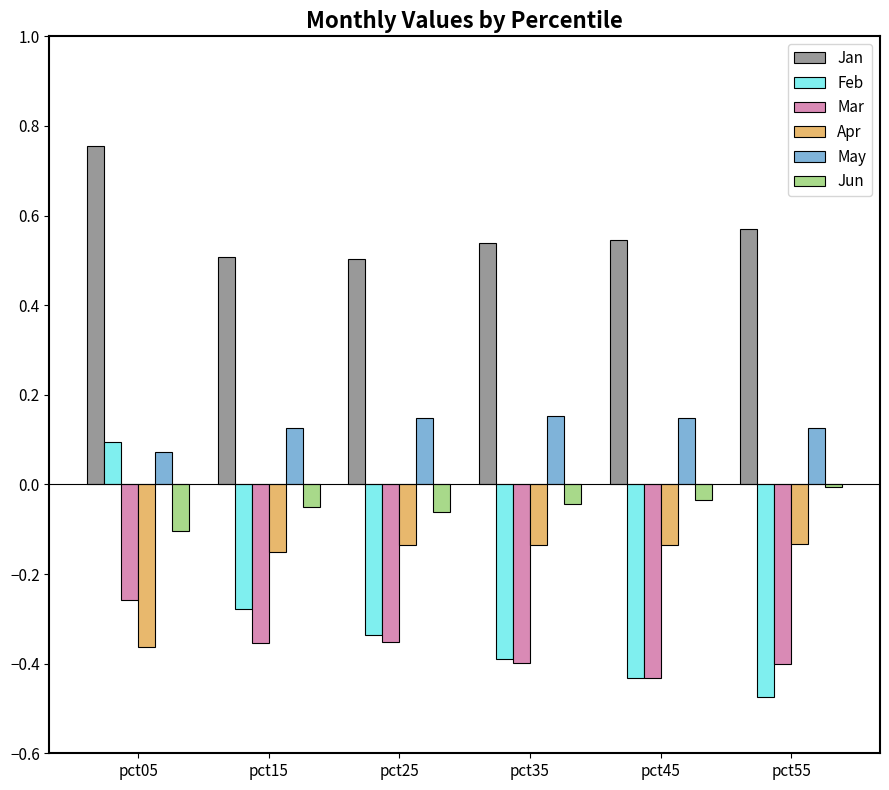

At how many categories does at least one series exceed 0?

6